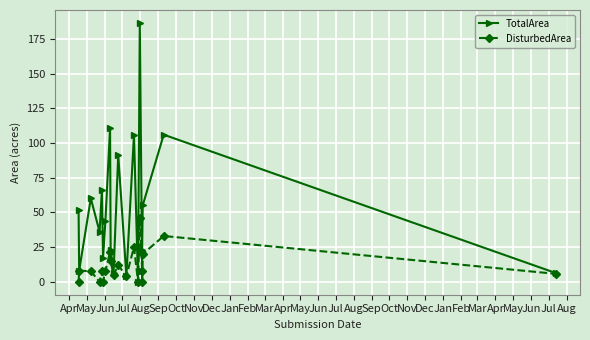

What is the difference between the DisturbedArea values at Feb and May?

12.0